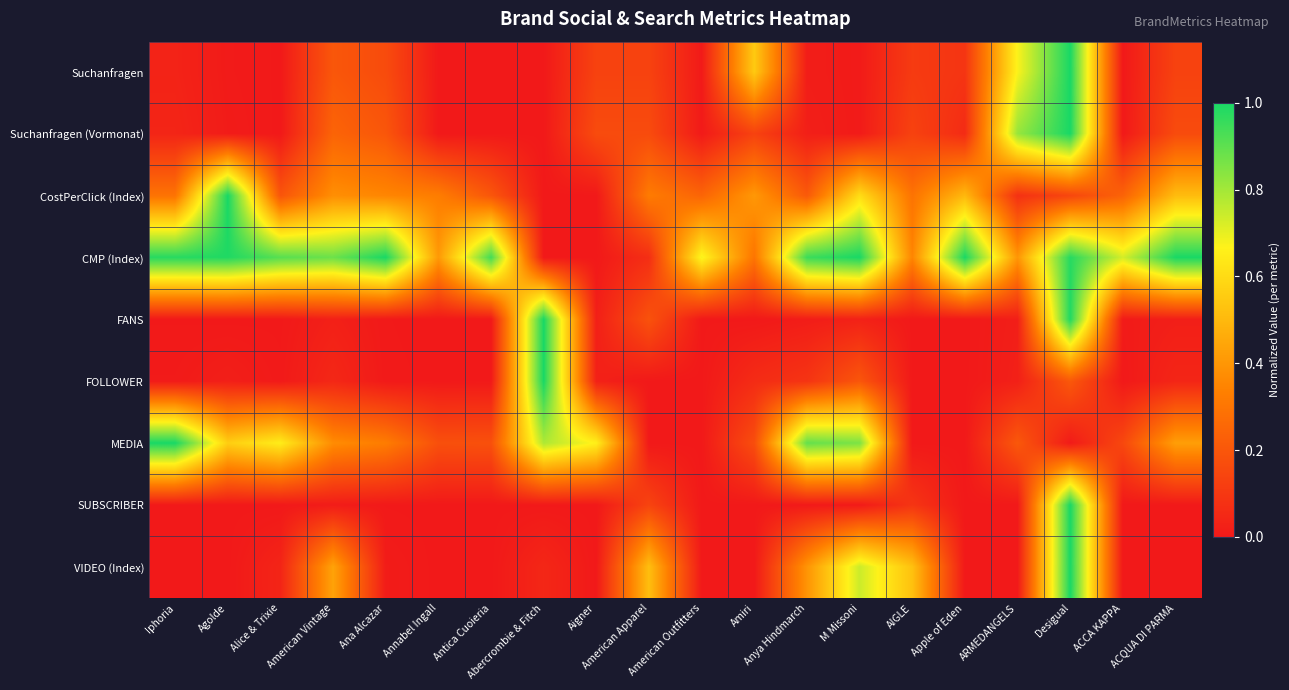

Rank the series at Aigner from lowest to highest value.

CostPerClick (Index), CMP (Index), SUBSCRIBER, VIDEO (Index), FANS, FOLLOWER, Suchanfragen, Suchanfragen (Vormonat), MEDIA